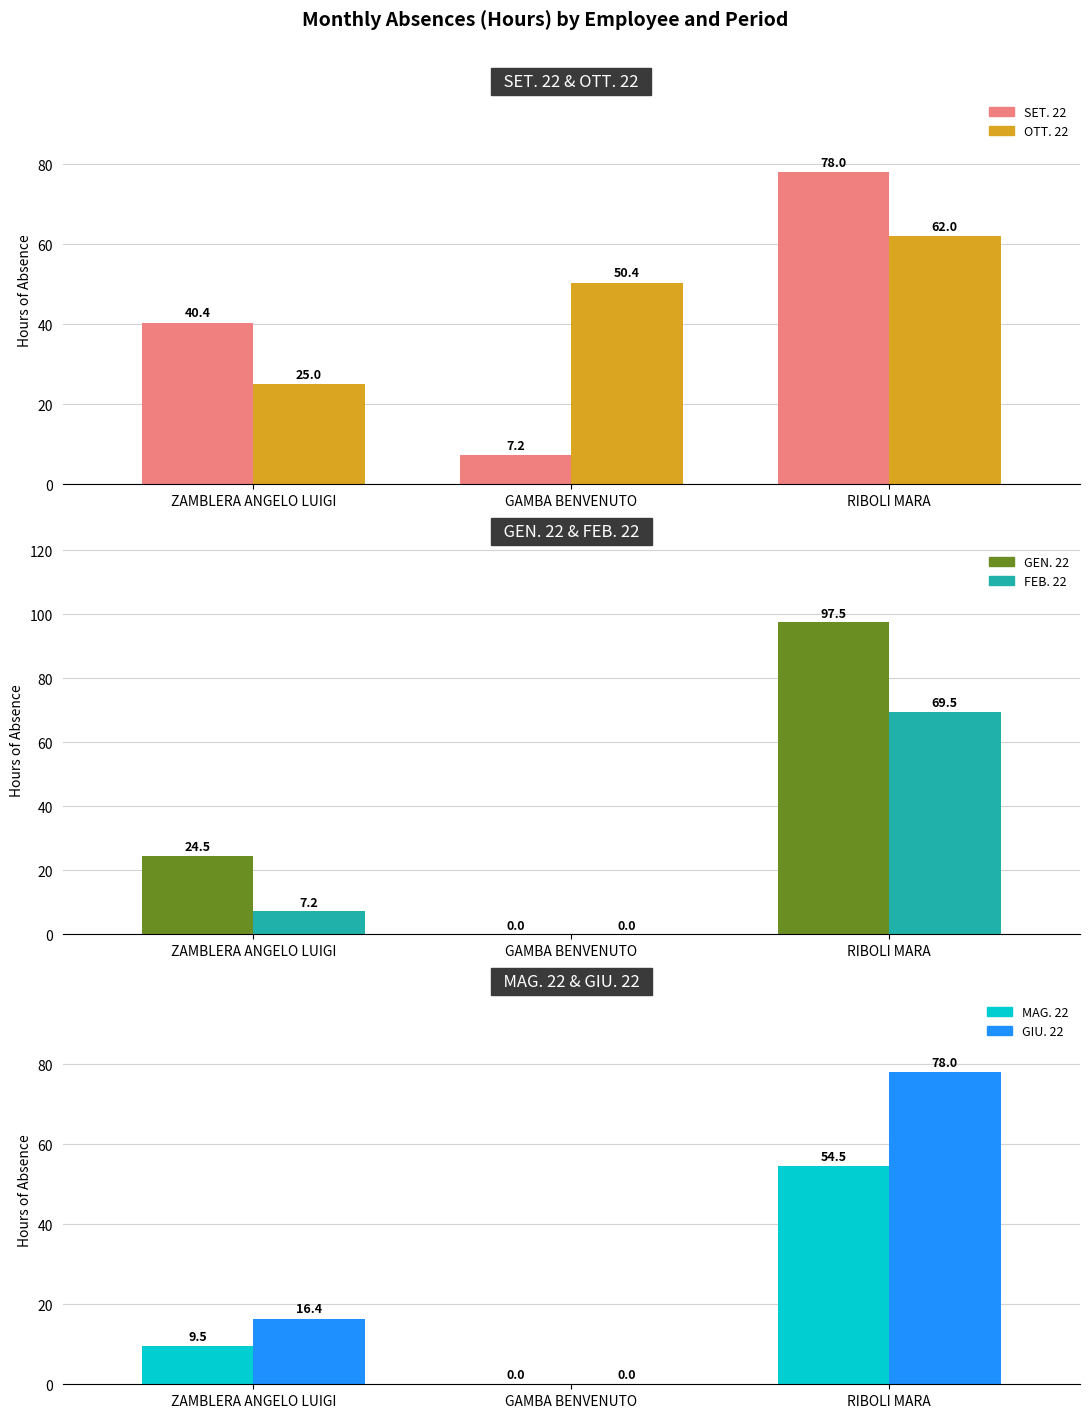

What is the sum of the GEN. 22 values at ZAMBLERA ANGELO LUIGI and GAMBA BENVENUTO?

24.5